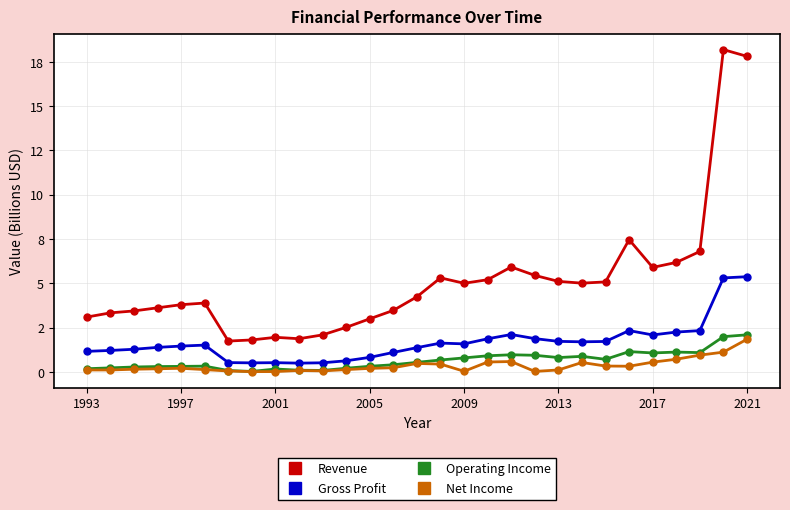

Reading left to right, extract all data points from this chart.

Revenue: 3.1	3.3	3.4	3.6	3.8	3.9	1.7	1.8	2.0	1.9	2.1	2.5	3.0	3.5	4.2	5.3	5.0	5.2	5.9	5.5	5.1	5.0	5.1	7.5	5.9	6.2	6.8	18.2	17.8
Gross Profit: 1.2	1.2	1.3	1.4	1.5	1.5	0.5	0.5	0.5	0.5	0.5	0.6	0.8	1.1	1.4	1.6	1.6	1.9	2.1	1.9	1.7	1.7	1.7	2.3	2.1	2.3	2.3	5.3	5.4
Operating Income: 0.2	0.2	0.3	0.3	0.3	0.3	0.1	0.0	0.2	0.1	0.1	0.2	0.3	0.4	0.5	0.7	0.8	0.9	1.0	0.9	0.8	0.9	0.7	1.1	1.1	1.1	1.1	2.0	2.1
Net Income: 0.1	0.1	0.2	0.2	0.2	0.1	0.1	0.0	0.0	0.1	0.1	0.1	0.2	0.2	0.5	0.4	0.0	0.6	0.6	0.0	0.1	0.5	0.3	0.3	0.6	0.7	0.9	1.1	1.8